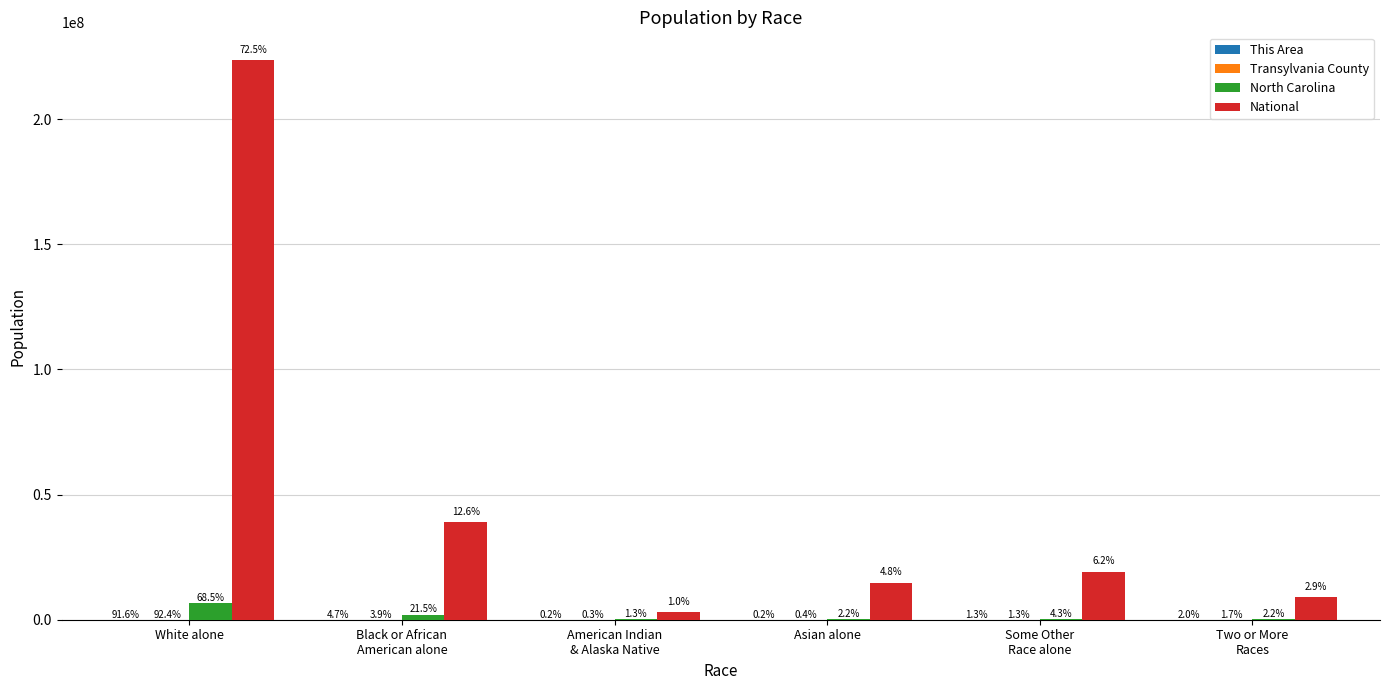

Are the bars grouped side by side (vs. stacked)?

Yes